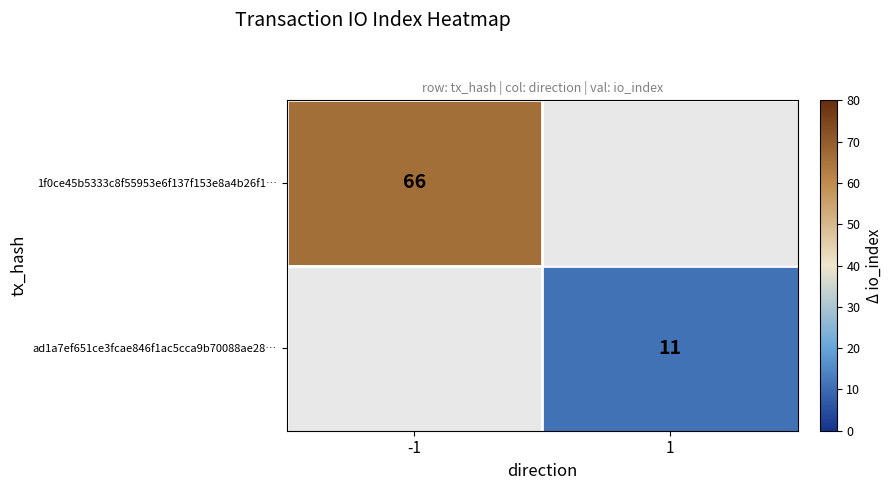

Which label corresponds to the smallest value in the chart?

1